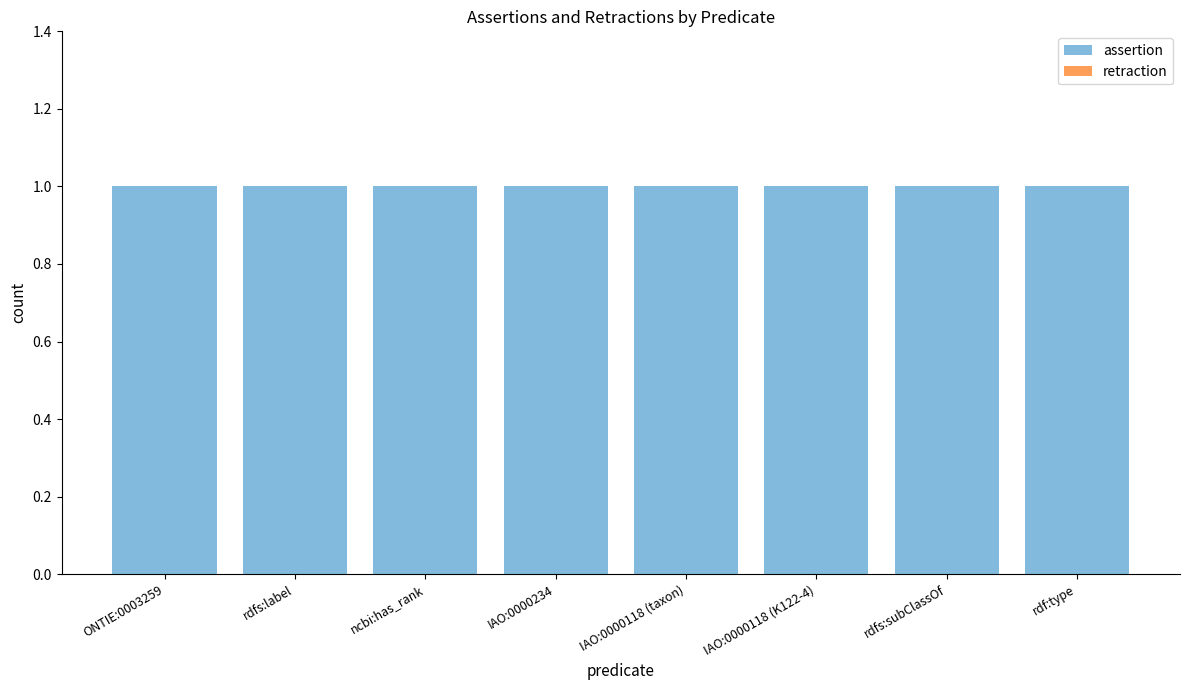

How many series are shown in this chart?

2